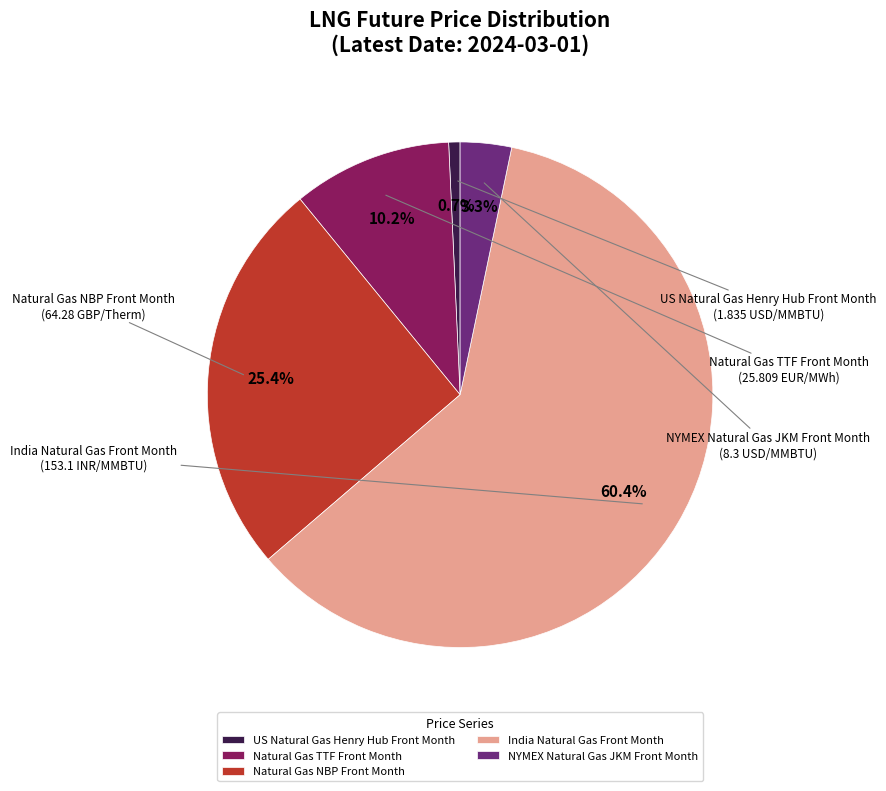

Does NYMEX Natural Gas JKM Front Month represent more than half of the total?

No